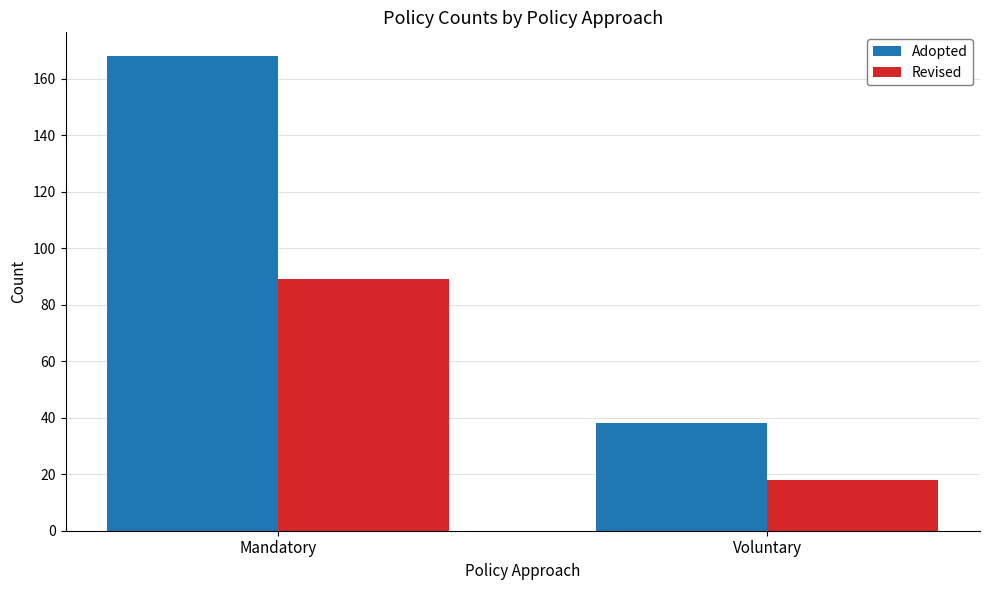

What is the difference between the maximum and minimum values in the Adopted series?

130